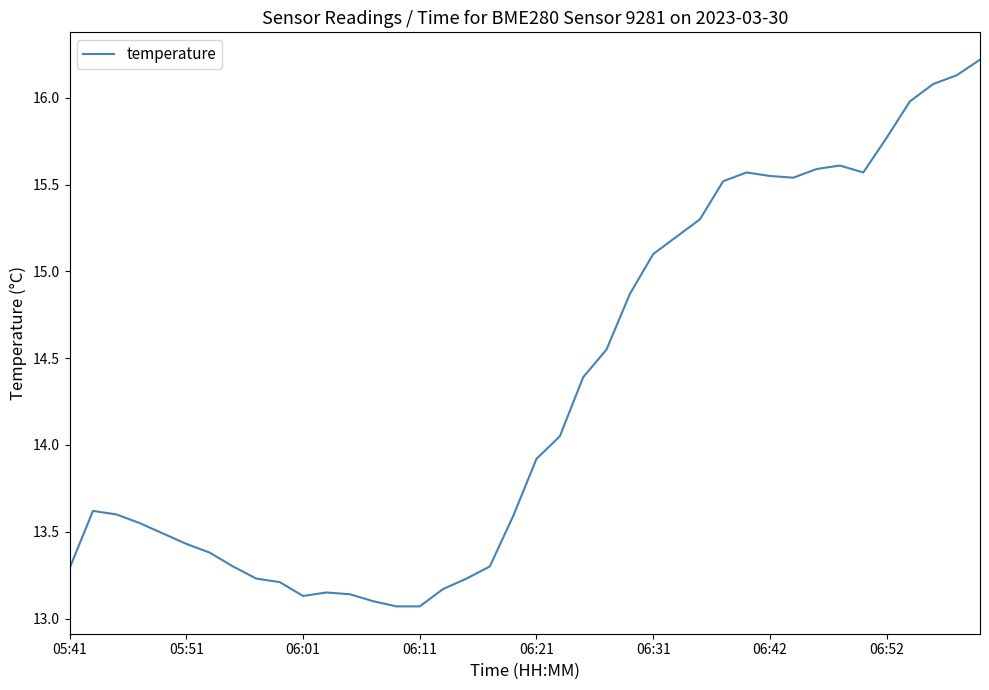

True or false: the data has more than 1 interior local peaks.

True